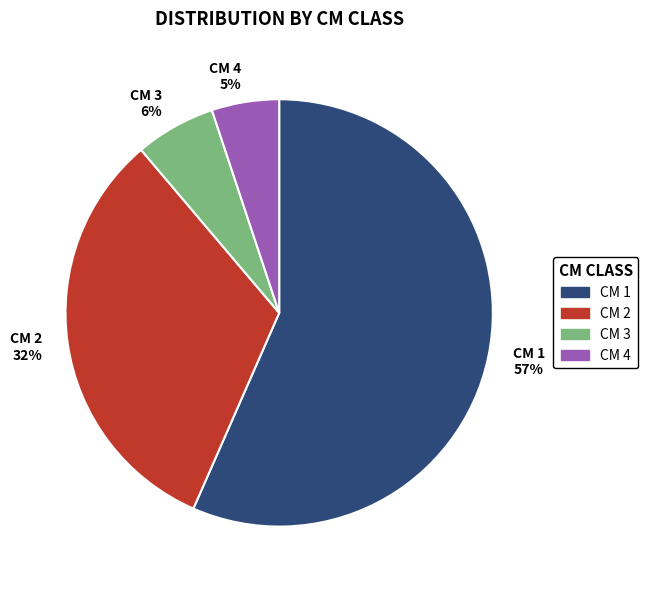

True or false: CM 3 6% accounts for 16% of the total.

False